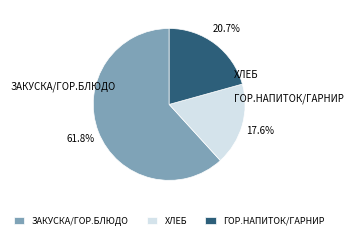

Count the number of slices in the pie.

3